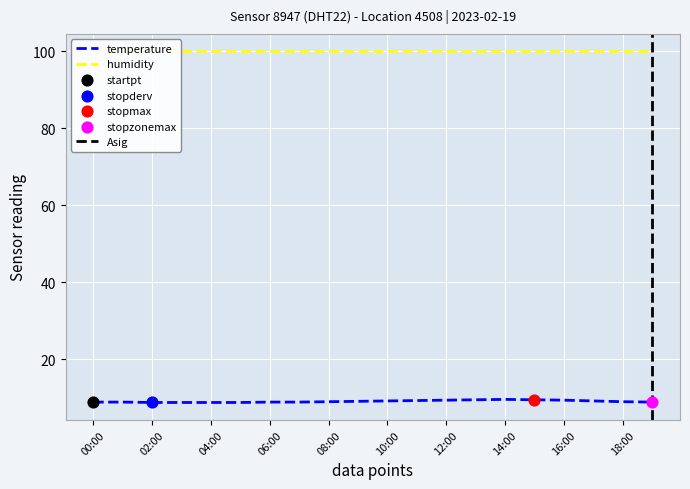

Which has a higher value, 00:00 or 09:00?

09:00